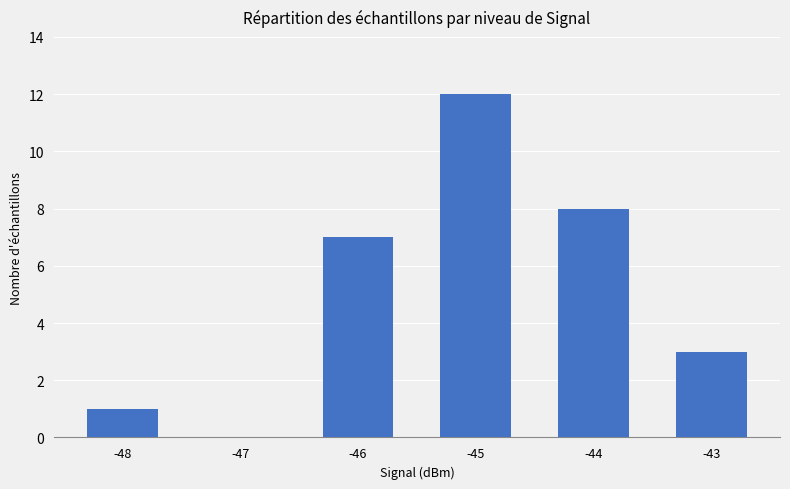

Reading left to right, list all the values displayed in this chart.

1	0	7	12	8	3